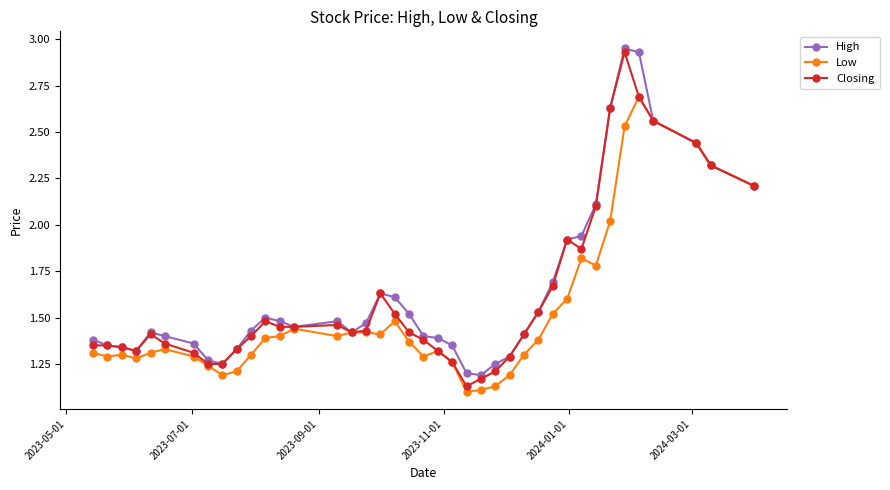

True or false: High has more than 0 points higher than both neighbors.

True